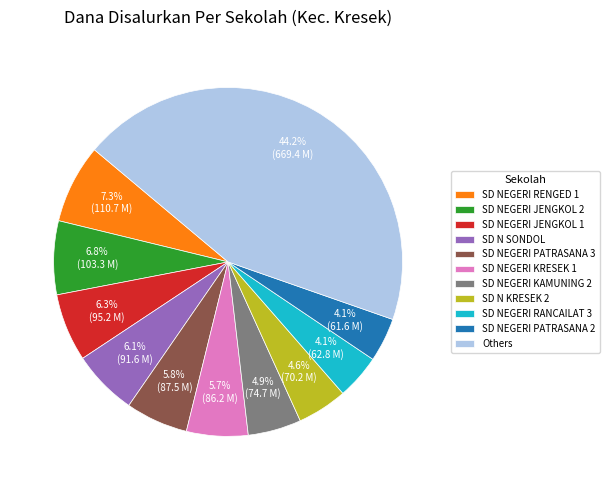

What is the largest slice in the pie chart?

Others